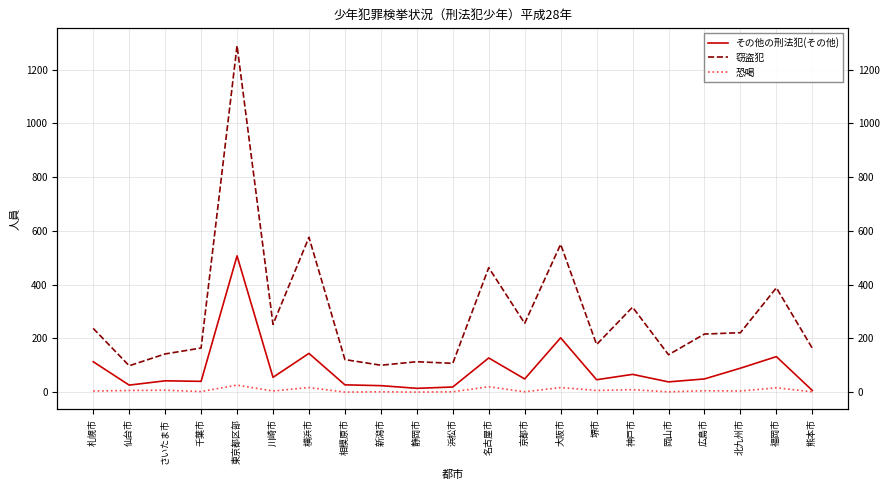

True or false: その他の刑法犯(その他) has a value of 38 at 岡山市.

True